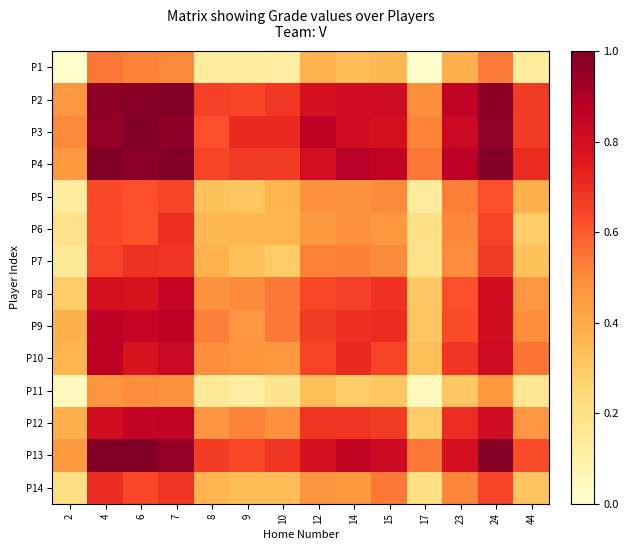

Reading right to left, what are all the values shown in this chart?

P1: 44=0.1	24=0.5	23=0.4	17=0.0	15=0.4	14=0.3	12=0.4	10=0.1	9=0.1	8=0.1	7=0.5	6=0.5	4=0.5	2=0.0
P2: 44=0.7	24=1.0	23=0.9	17=0.5	15=0.8	14=0.8	12=0.8	10=0.7	9=0.6	8=0.7	7=1.0	6=1.0	4=1.0	2=0.5
P3: 44=0.7	24=1.0	23=0.8	17=0.5	15=0.8	14=0.8	12=0.9	10=0.7	9=0.7	8=0.6	7=1.0	6=1.0	4=1.0	2=0.5
P4: 44=0.7	24=1.0	23=0.9	17=0.5	15=0.9	14=0.9	12=0.8	10=0.7	9=0.7	8=0.6	7=1.0	6=1.0	4=1.0	2=0.5
P5: 44=0.4	24=0.6	23=0.5	17=0.1	15=0.5	14=0.5	12=0.5	10=0.4	9=0.3	8=0.3	7=0.6	6=0.6	4=0.6	2=0.1
P6: 44=0.3	24=0.6	23=0.5	17=0.2	15=0.5	14=0.5	12=0.5	10=0.4	9=0.4	8=0.4	7=0.7	6=0.6	4=0.6	2=0.2
P7: 44=0.3	24=0.7	23=0.5	17=0.2	15=0.5	14=0.5	12=0.5	10=0.3	9=0.3	8=0.4	7=0.7	6=0.7	4=0.6	2=0.1
P8: 44=0.5	24=0.8	23=0.6	17=0.3	15=0.7	14=0.7	12=0.6	10=0.5	9=0.5	8=0.5	7=0.8	6=0.8	4=0.8	2=0.3
P9: 44=0.5	24=0.8	23=0.6	17=0.3	15=0.7	14=0.7	12=0.7	10=0.5	9=0.5	8=0.5	7=0.9	6=0.8	4=0.9	2=0.4
P10: 44=0.5	24=0.8	23=0.7	17=0.3	15=0.6	14=0.7	12=0.7	10=0.5	9=0.5	8=0.5	7=0.8	6=0.8	4=0.9	2=0.4
P11: 44=0.2	24=0.5	23=0.3	17=0.0	15=0.3	14=0.3	12=0.3	10=0.2	9=0.1	8=0.1	7=0.5	6=0.5	4=0.5	2=0.0
P12: 44=0.5	24=0.8	23=0.7	17=0.3	15=0.7	14=0.7	12=0.7	10=0.5	9=0.5	8=0.5	7=0.9	6=0.9	4=0.8	2=0.4
P13: 44=0.6	24=1.0	23=0.8	17=0.5	15=0.8	14=0.9	12=0.8	10=0.7	9=0.6	8=0.7	7=1.0	6=1.0	4=1.0	2=0.5
P14: 44=0.3	24=0.7	23=0.5	17=0.2	15=0.5	14=0.5	12=0.5	10=0.3	9=0.3	8=0.4	7=0.7	6=0.6	4=0.7	2=0.2